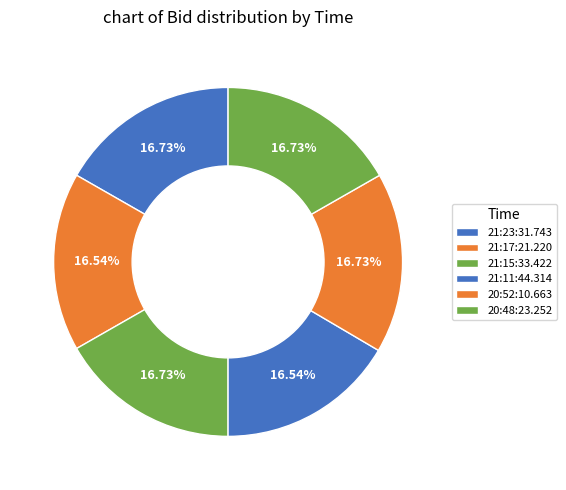

To the nearest percent, what is the combined percentage of 21:11:44.314 and 21:17:21.220?

33%